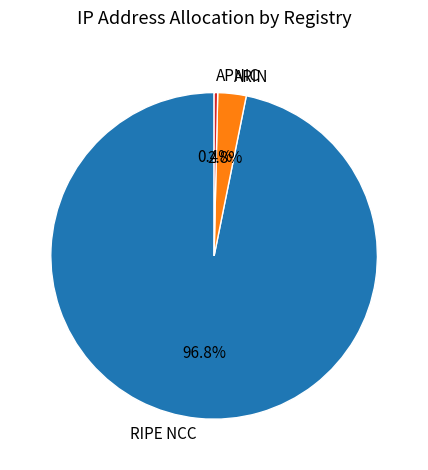

Which has a higher value, ARIN or RIPE NCC?

RIPE NCC